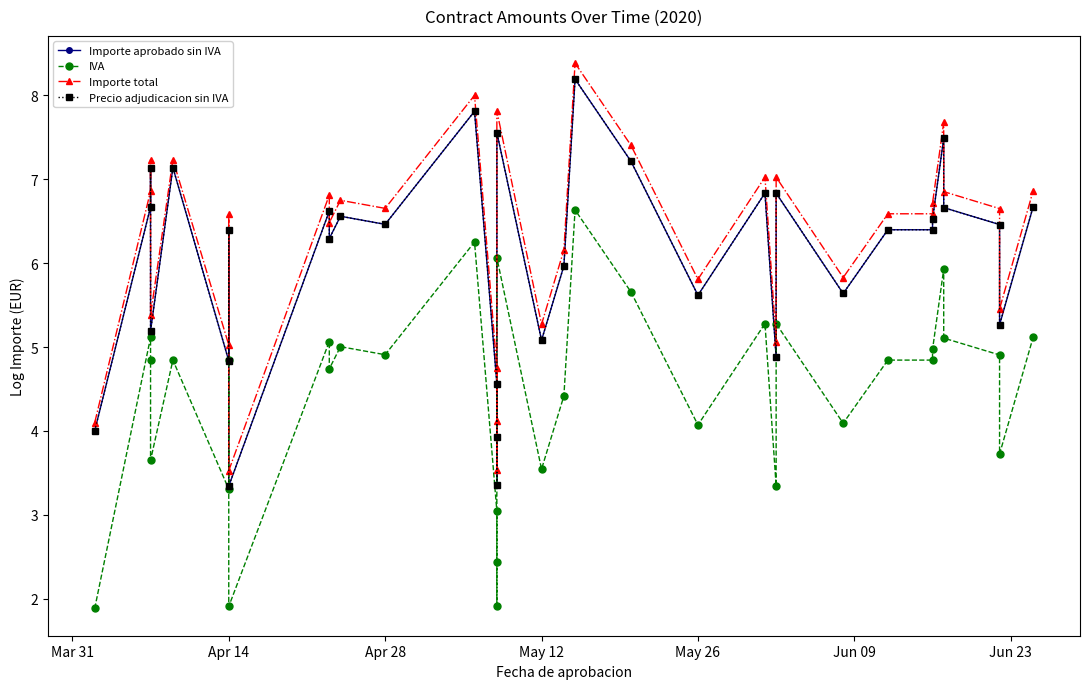

Which series has the largest range (max minus min)?

Importe total